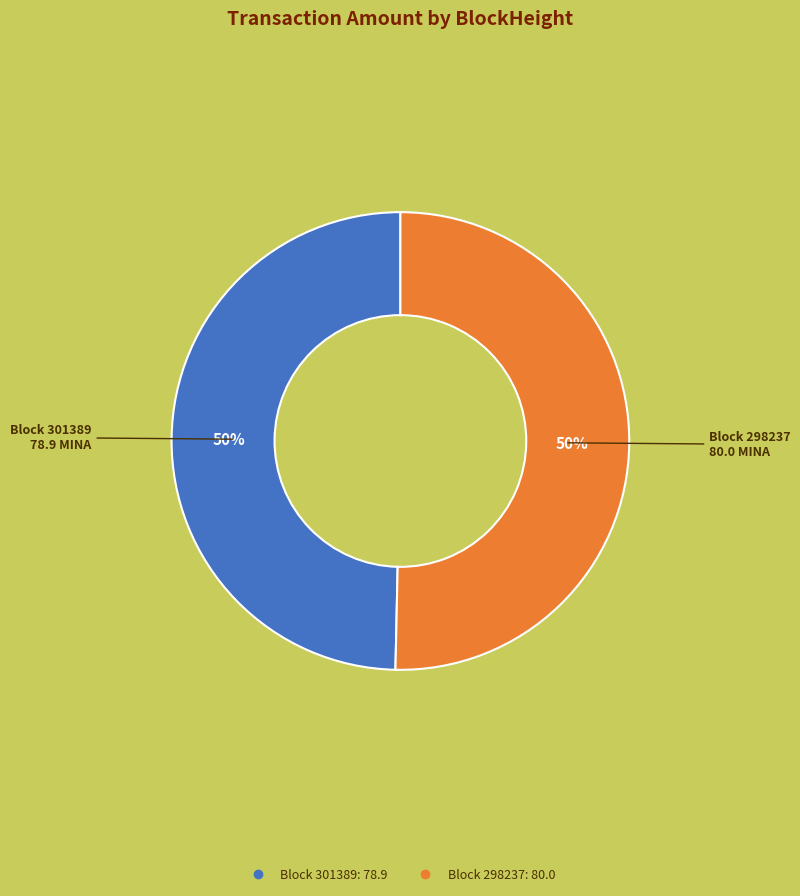

To the nearest percent, what is the average slice percentage?

50%